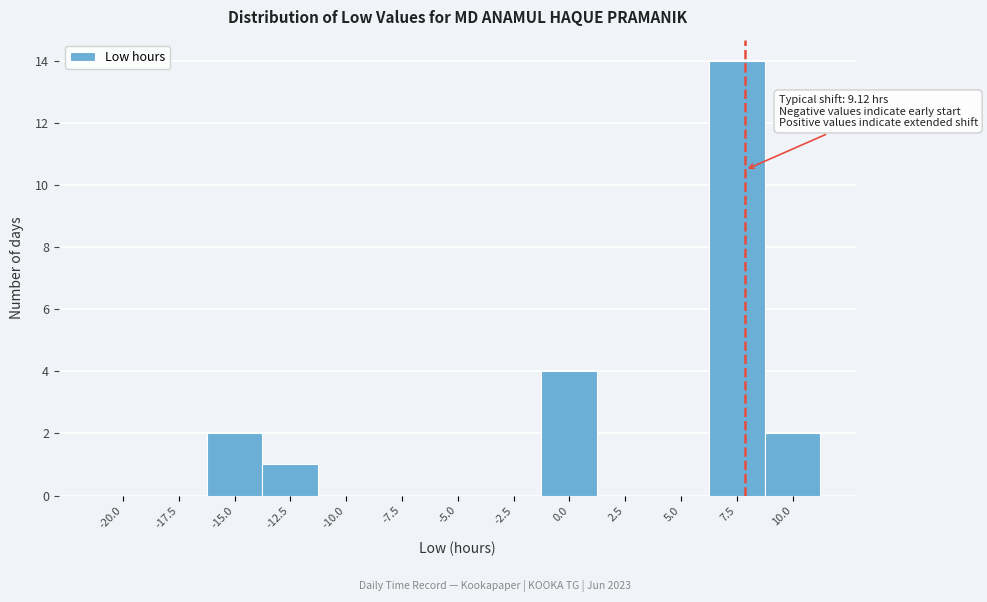

Reading left to right, list all the values displayed in this chart.

-20.0=0	-17.5=0	-15.0=2	-12.5=1	-10.0=0	-7.5=0	-5.0=0	-2.5=0	0.0=4	2.5=0	5.0=0	7.5=14	10.0=2